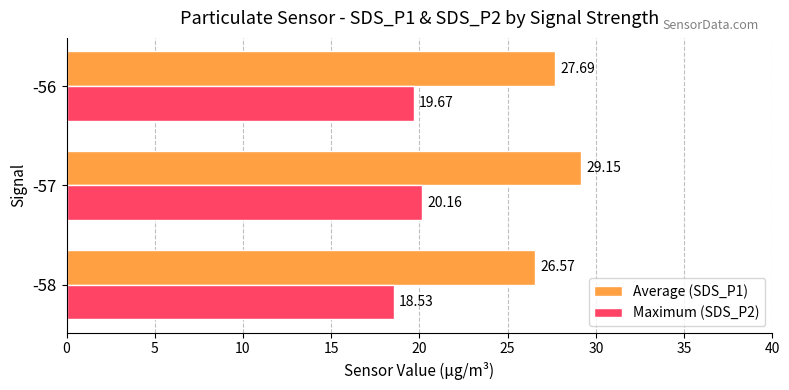

List the labels in order of Maximum (SDS_P2) value, largest first.

-57, -56, -58